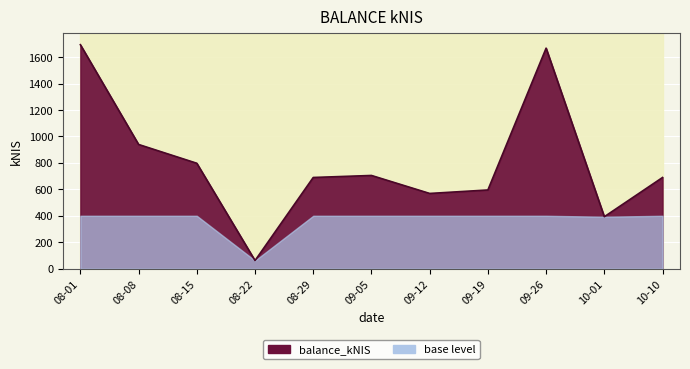

Which has a higher value, 09-26 or 08-08?

09-26